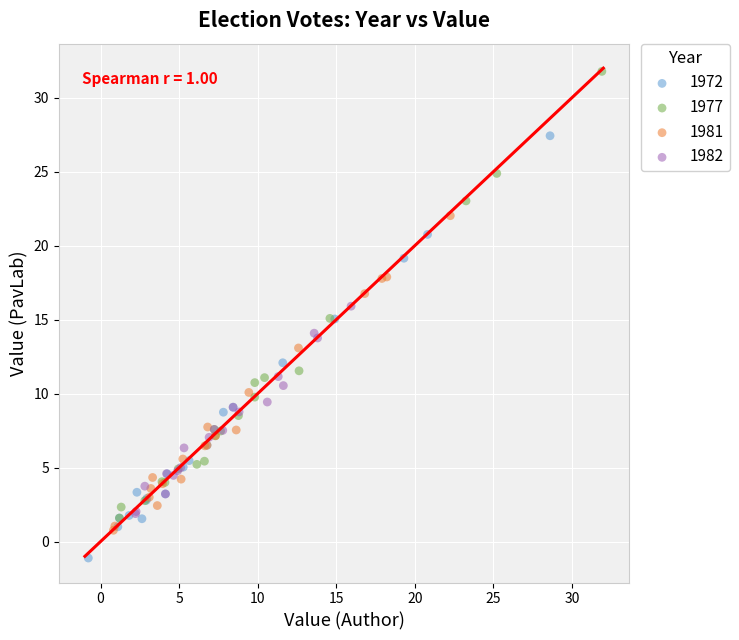

Which series has the widest spread of Y values?

1977